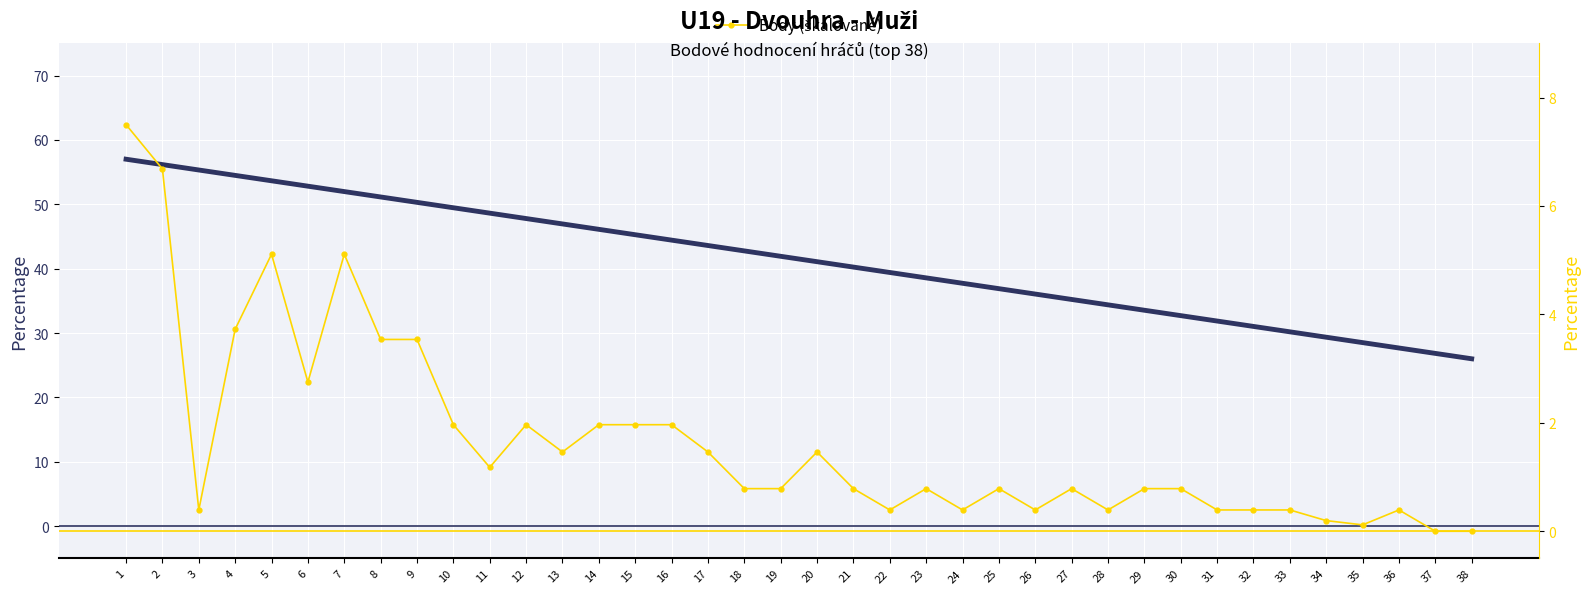

Which series has the widest spread of values?

Rank (sestupný trend)